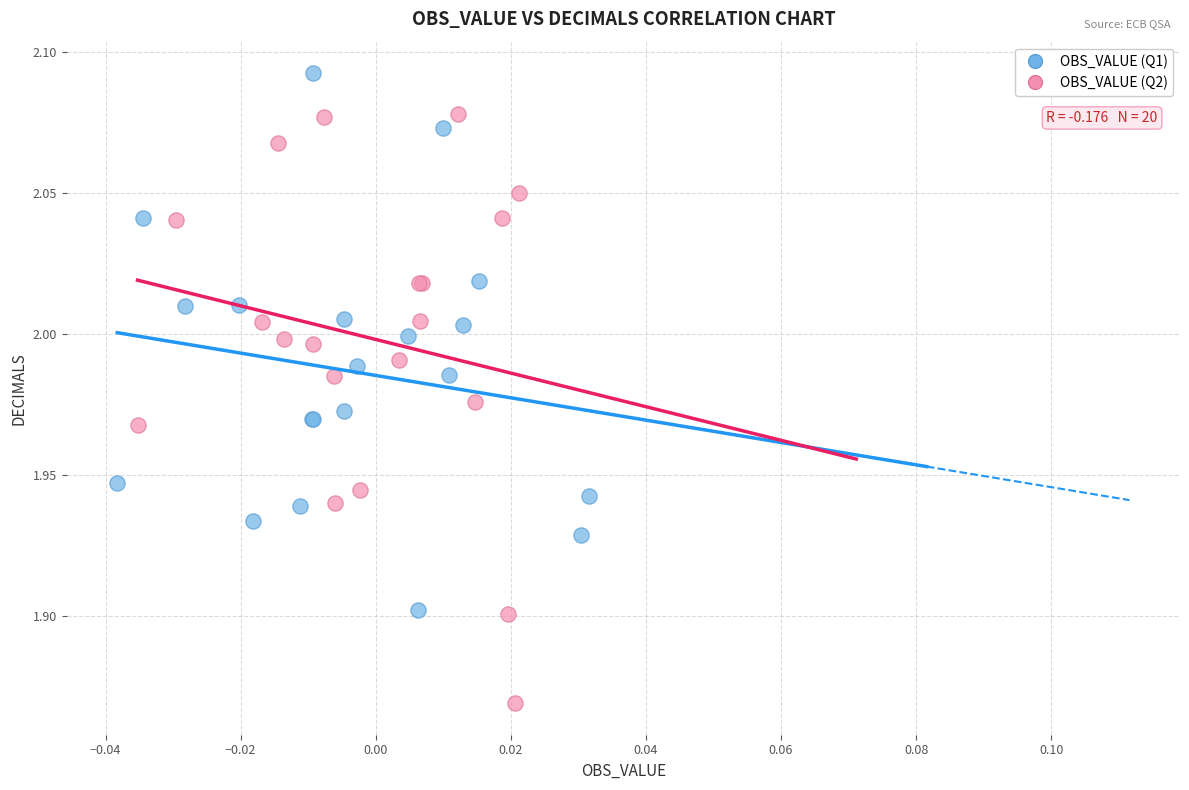

Which series reaches the maximum Y coordinate?

OBS_VALUE (Q1)